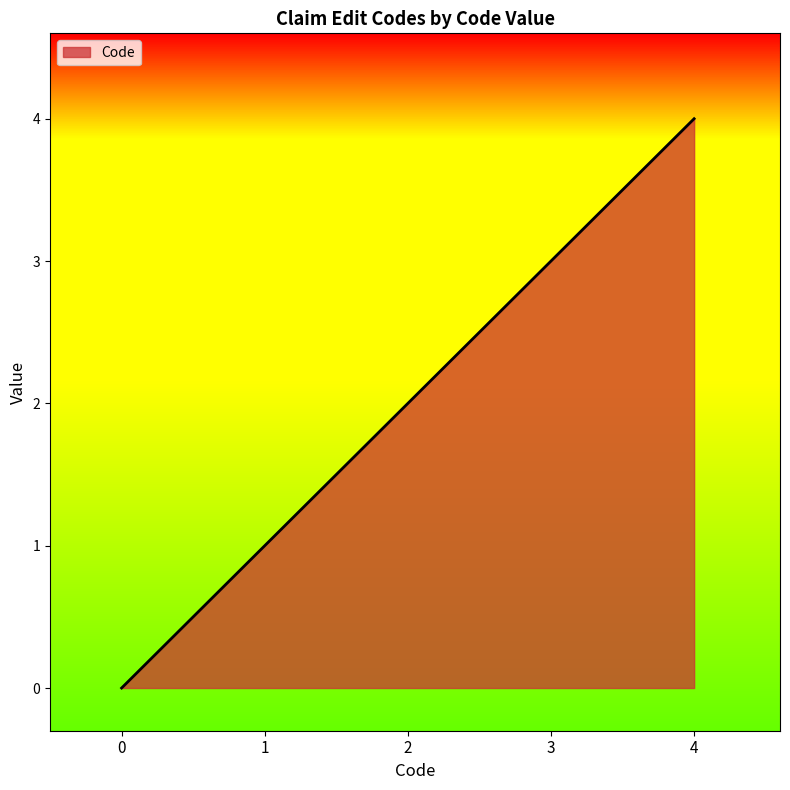

Rank the categories by value from lowest to highest.

0, 1, 2, 3, 4